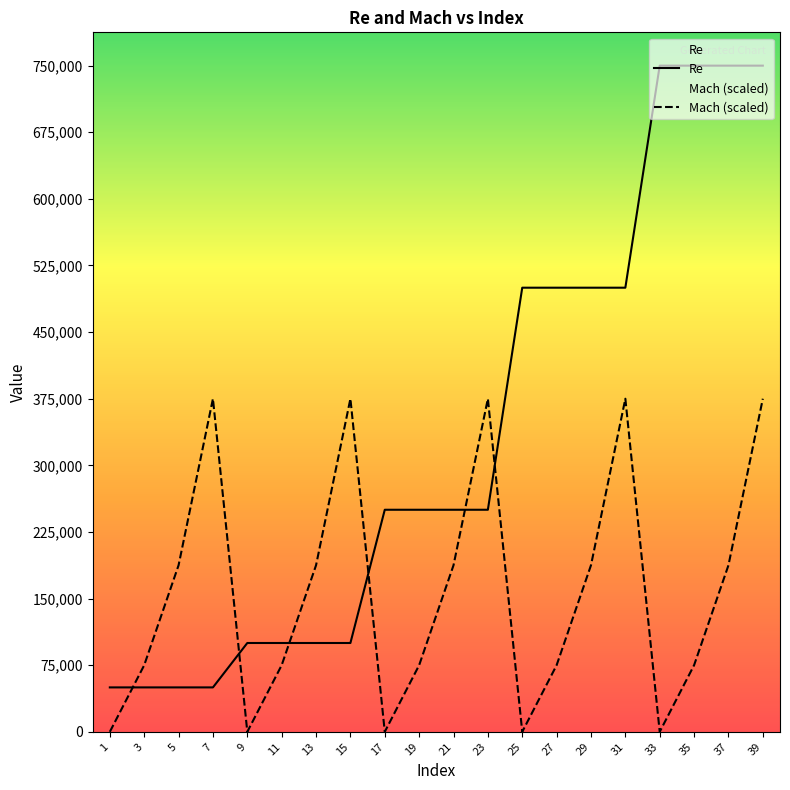

What is the difference between the highest and lowest values at 5?

137500